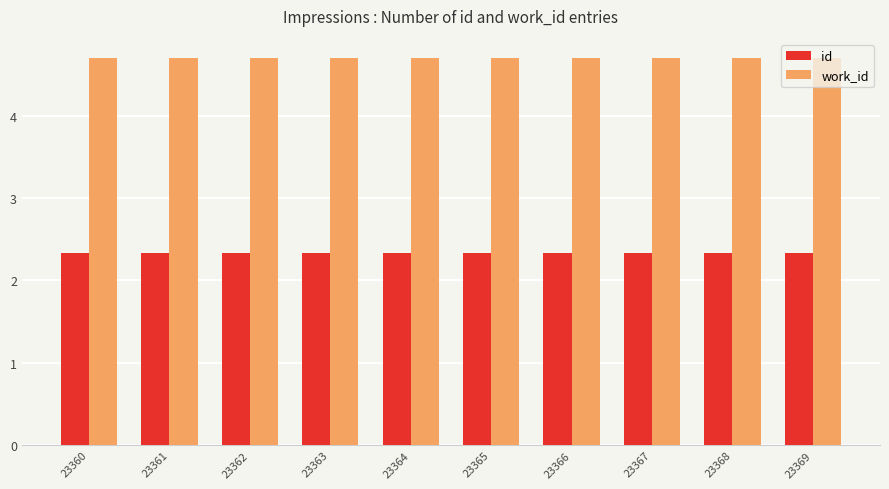

What is the greatest value displayed?

4.7